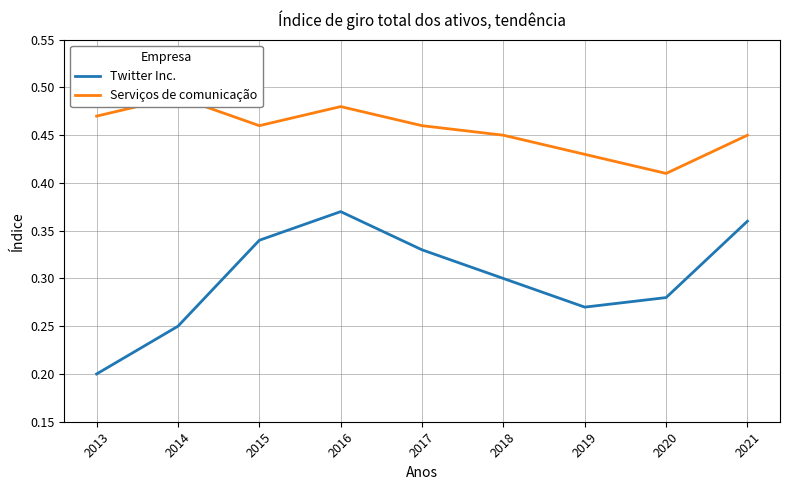

Is it true that Serviços de comunicação equals 0.2 at 2015?

False